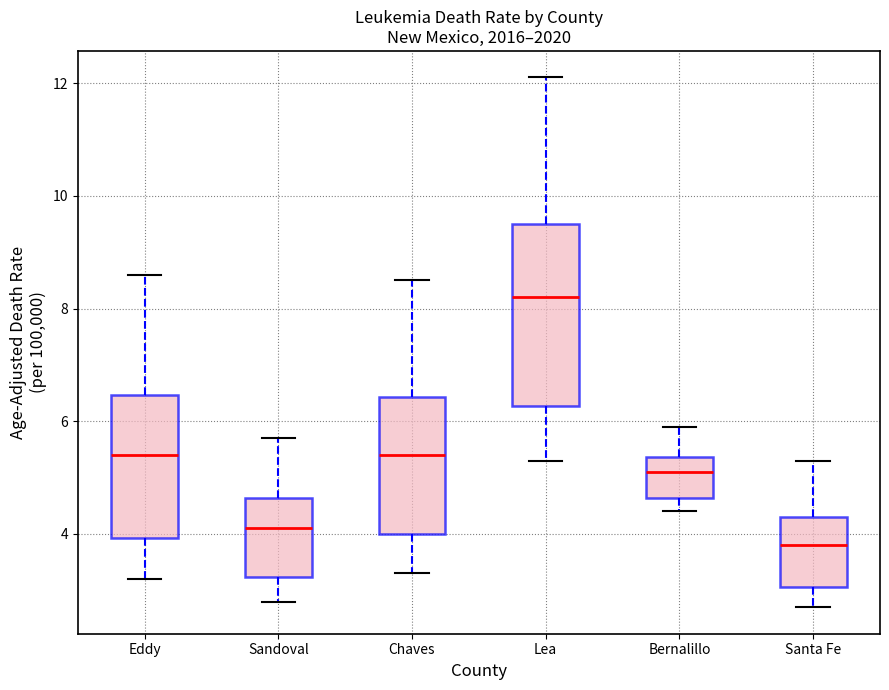

Reading left to right, transcribe this box plot: for each box, give where its median line is, the range the box spans, and where its two whiskers end, as read against the y-axis. The values are not printed on the chart, so give them approximately, as read against the axis.

Eddy: median 5.4, box 4.0 to 6.4, whiskers 3.2 to 8.6
Sandoval: median 4.2, box 3.2 to 4.6, whiskers 2.8 to 5.8
Chaves: median 5.4, box 4.0 to 6.4, whiskers 3.4 to 8.6
Lea: median 8.2, box 6.2 to 9.6, whiskers 5.4 to 12.2
Bernalillo: median 5.2, box 4.6 to 5.4, whiskers 4.4 to 6.0
Santa Fe: median 3.8, box 3.0 to 4.4, whiskers 2.8 to 5.4